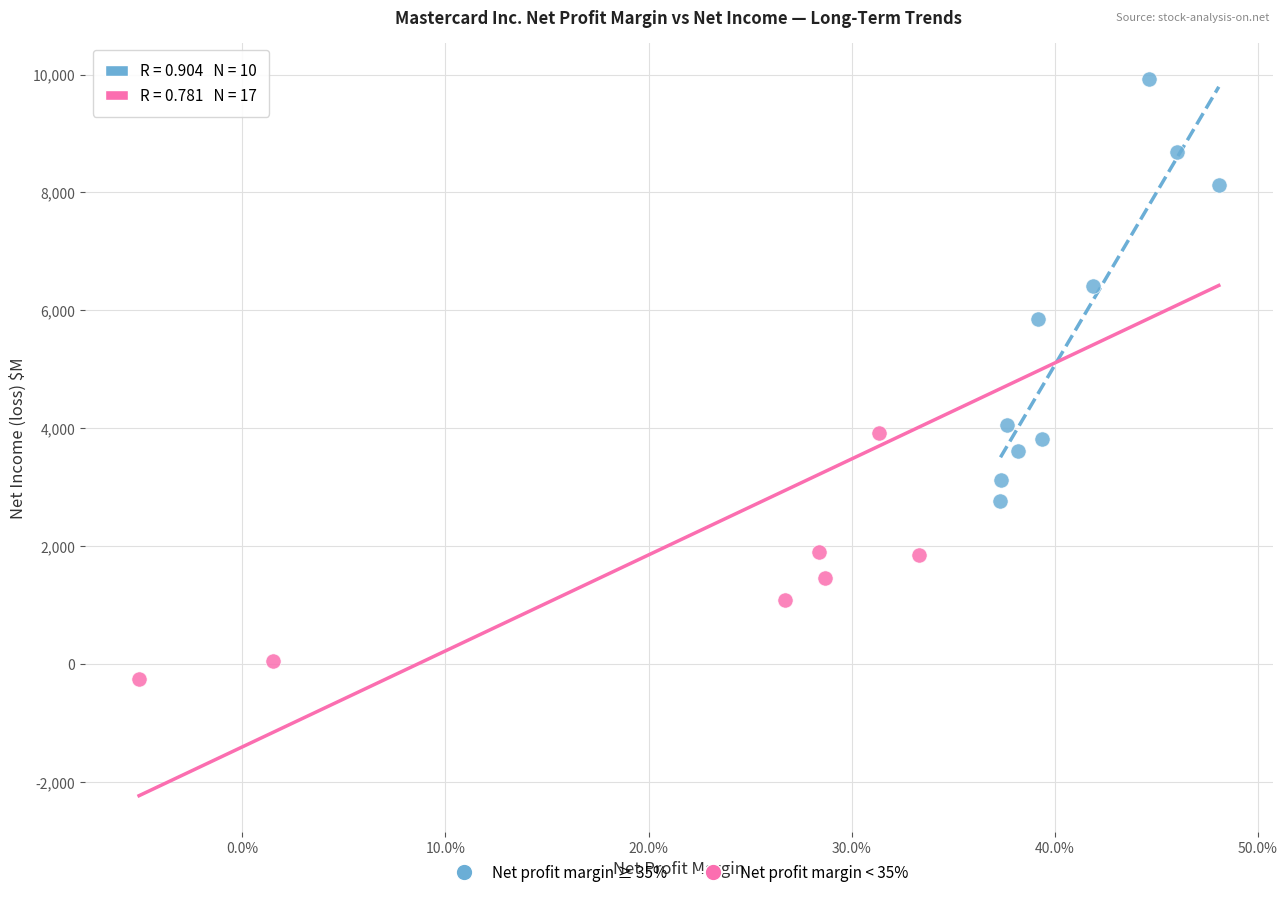

Which series reaches the minimum Y coordinate?

Net profit margin < 35%